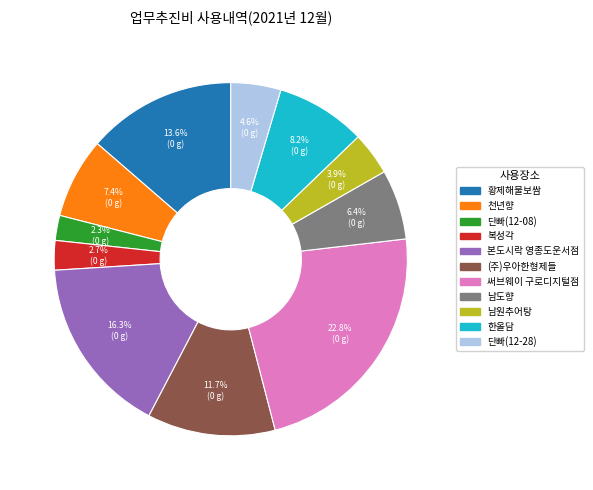

Which has a higher value, 단빠(12-28) or (주)우아한형제들?

(주)우아한형제들